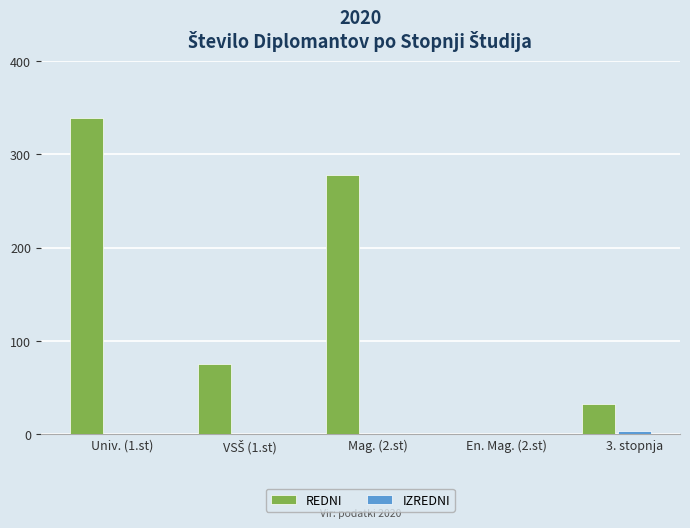

Which label corresponds to the largest value in the chart?

Univ. (1.st)